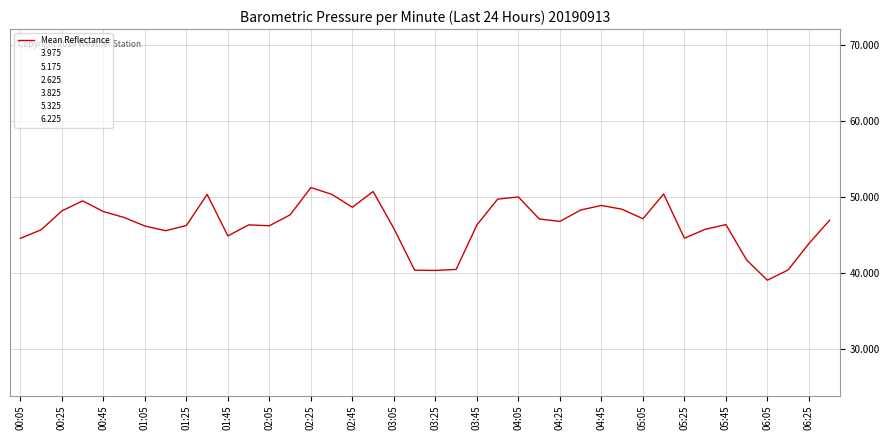

Count the number of categories in the chart.

40